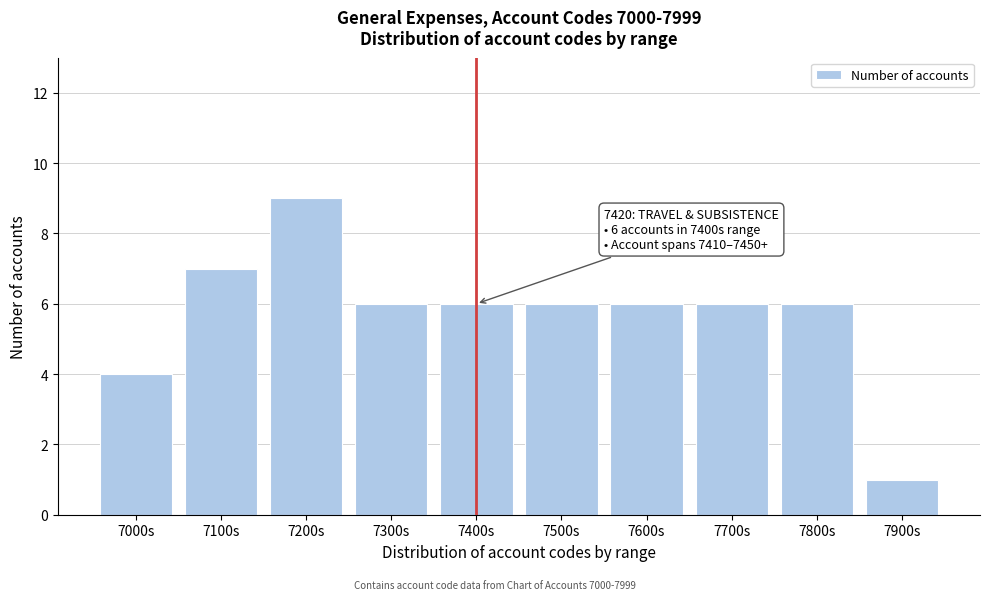

Reading left to right, list all the values displayed in this chart.

4	7	9	6	6	6	6	6	6	1